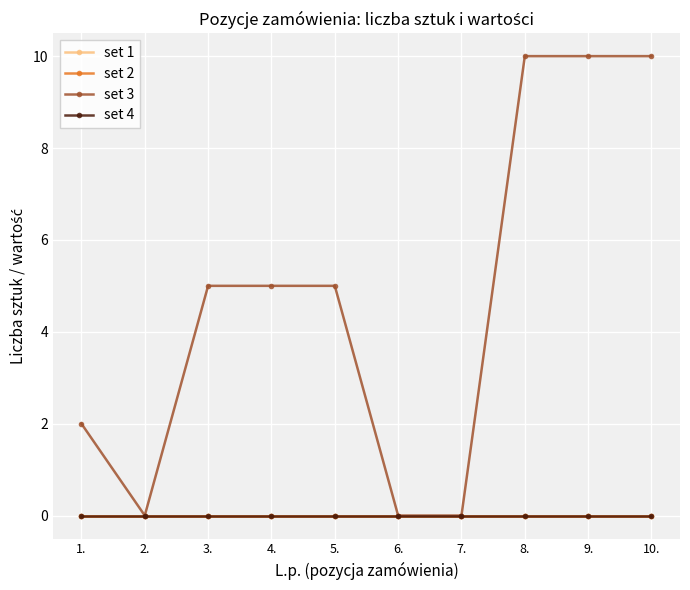

Is this an area chart (filled region under the line)?

No